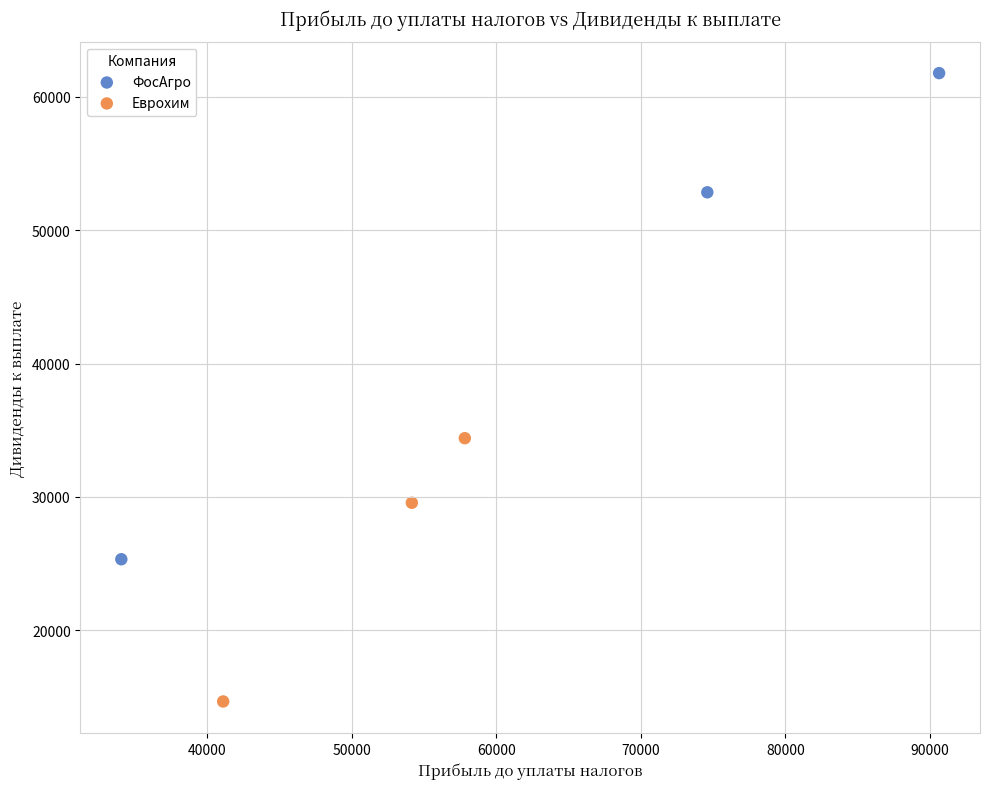

Which series reaches the maximum Y coordinate?

ФосАгро